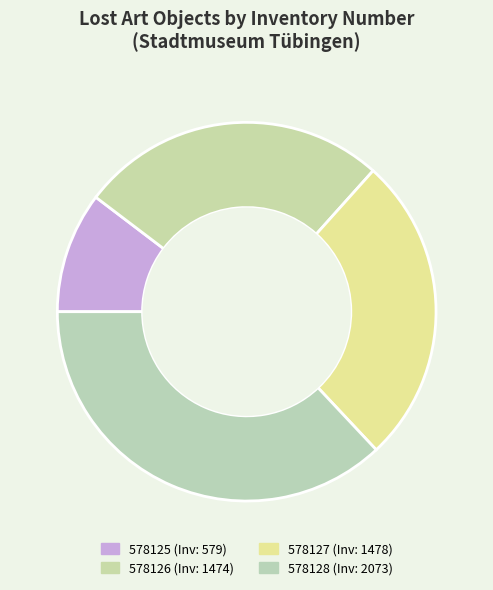

Which has a higher value, 578128 or 578127?

578128